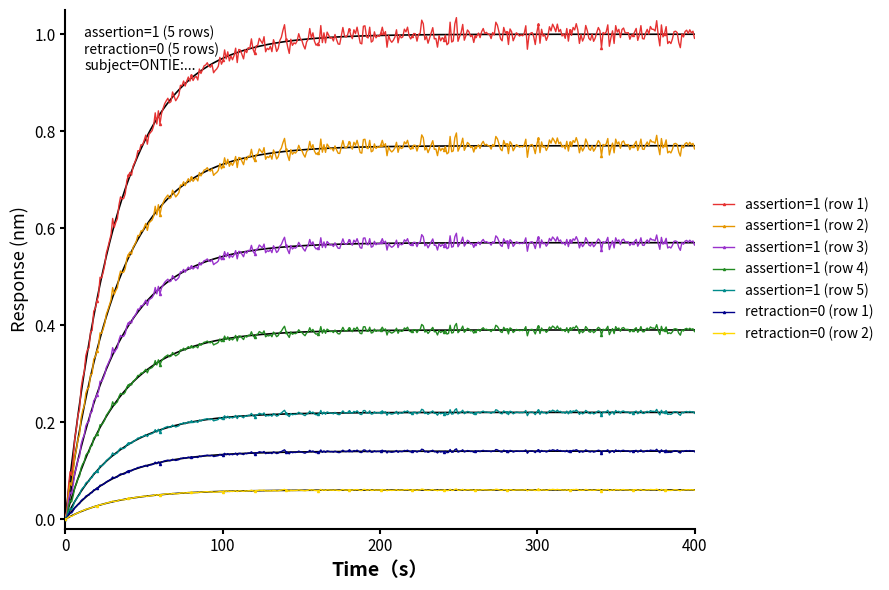

The value of assertion at ONTIE:0002644 is 1. True or false?

True